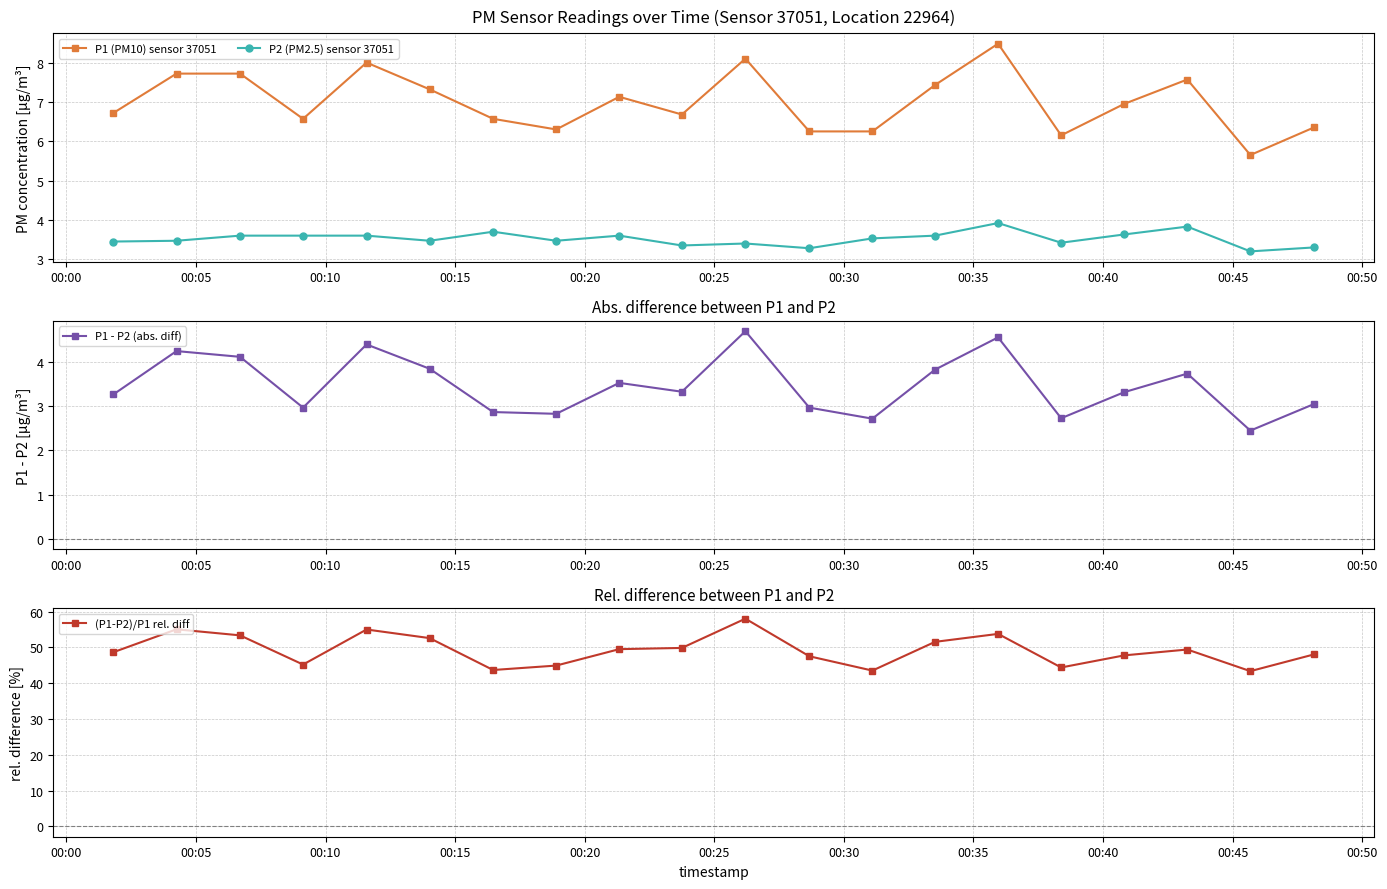

What is the value of the P1 (PM10) sensor 37051 point at the 15th from the left?

8.5